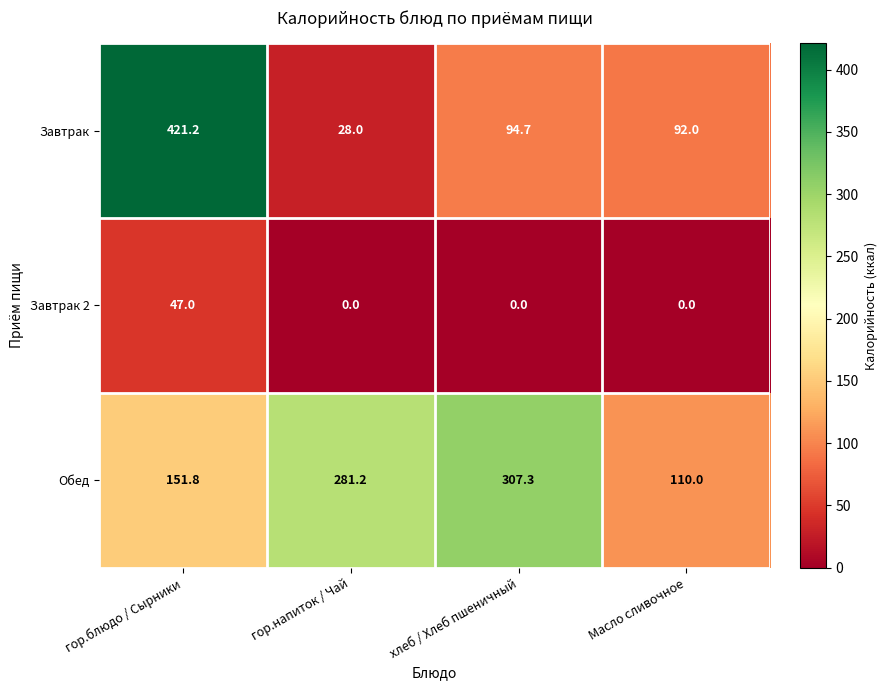

Reading left to right, what are all the values shown in this chart?

Завтрак: гор.блюдо / Сырники=421.2	гор.напиток / Чай=28.0	хлеб / Хлеб пшеничный=94.7	Масло сливочное=92.0
Завтрак 2: гор.блюдо / Сырники=47.0	гор.напиток / Чай=0.0	хлеб / Хлеб пшеничный=0.0	Масло сливочное=0.0
Обед: гор.блюдо / Сырники=151.8	гор.напиток / Чай=281.2	хлеб / Хлеб пшеничный=307.3	Масло сливочное=110.0